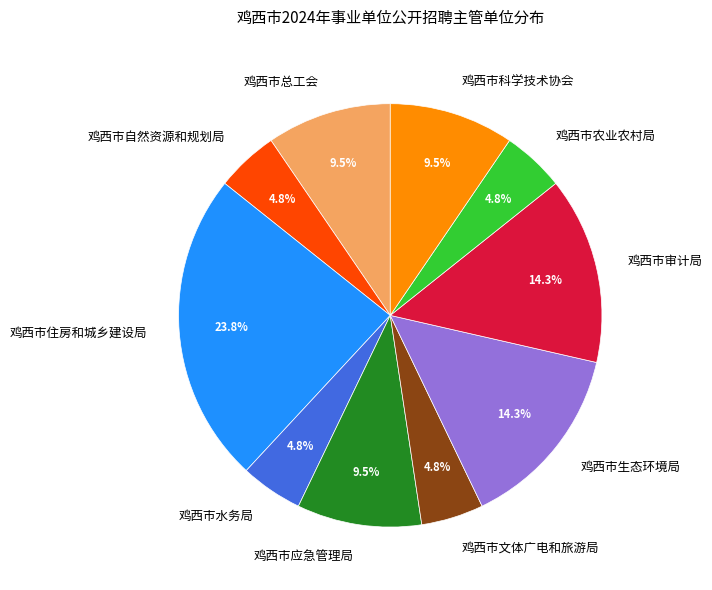

What percentage is the 鸡西市文体广电和旅游局 slice, to the nearest percent?

5%